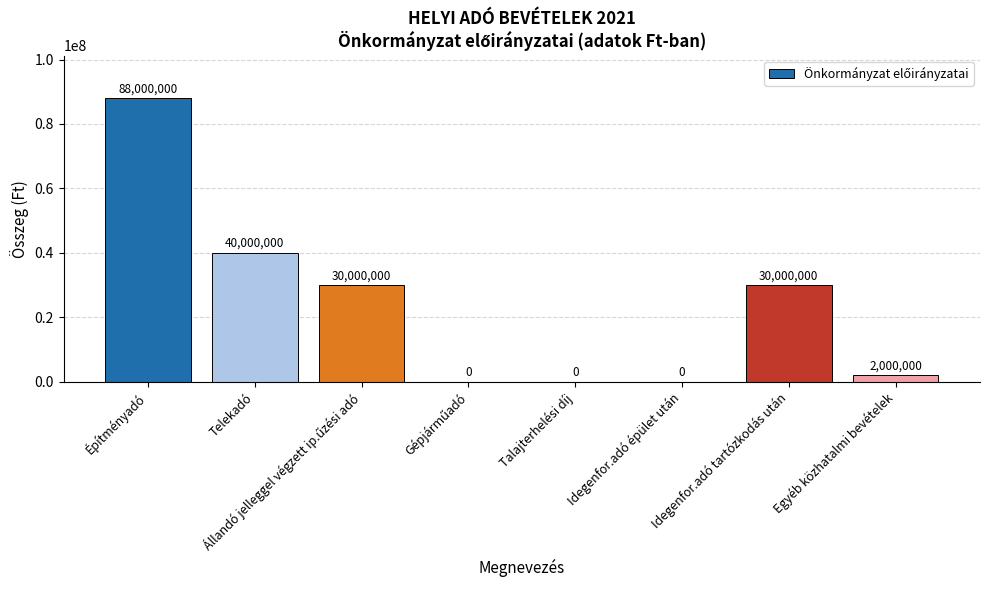

What is the sum of all values?

190000000